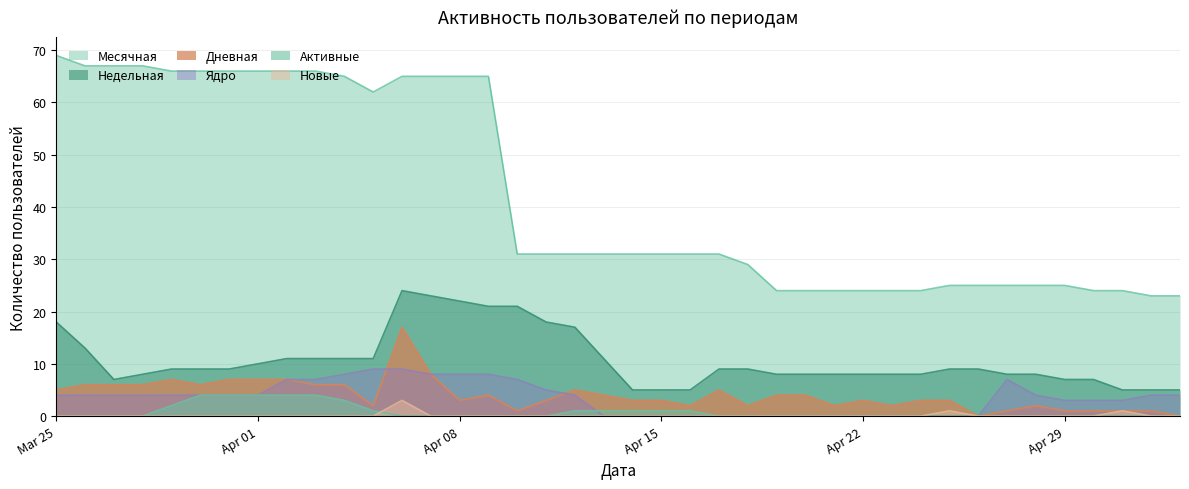

True or false: Активные and Ядро cross at least once.

True